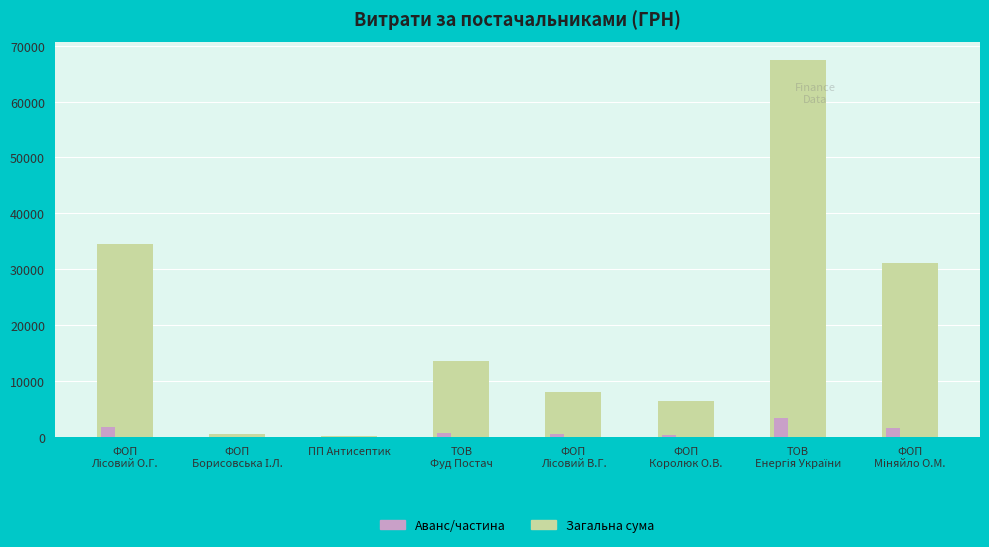

Which series has the widest spread of values?

Загальна сума